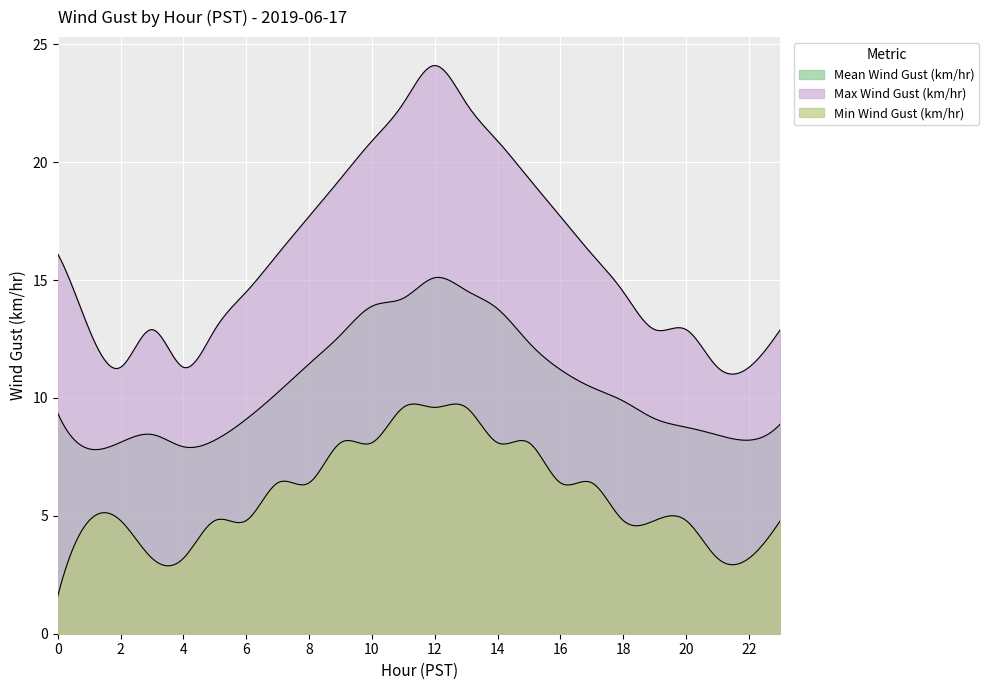

List the labels in order of Min Wind Gust (km/hr) value, largest first.

11, 12, 13, 9, 10, 14, 15, 7, 8, 16, 17, 1, 2, 5, 6, 18, 19, 20, 23, 3, 4, 21, 22, 0